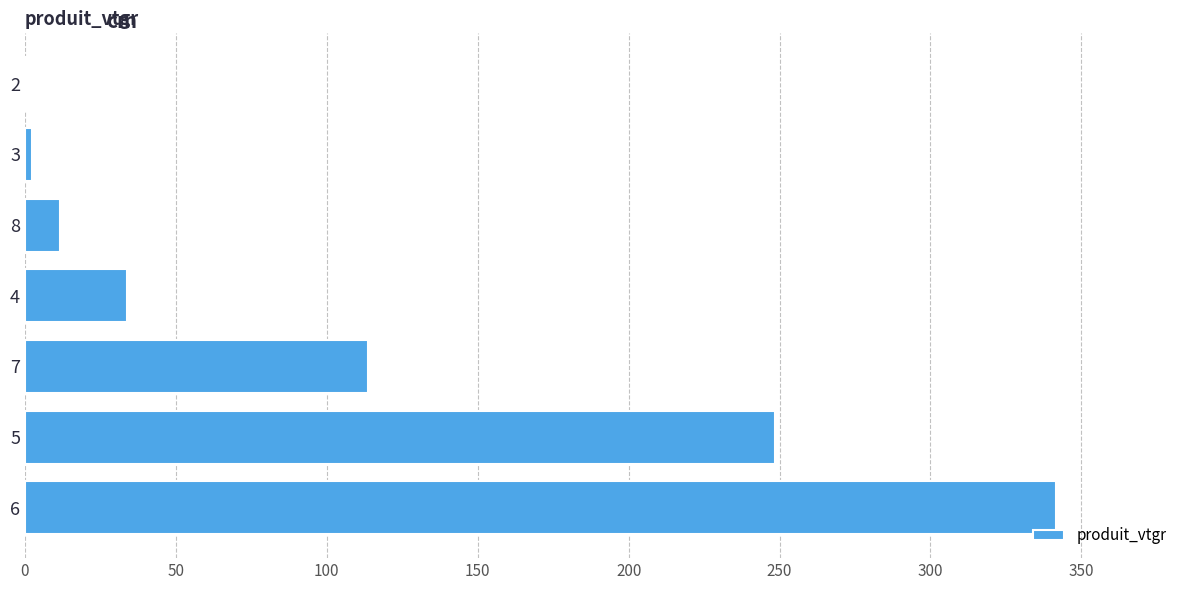

Are the bars grouped side by side (vs. stacked)?

No